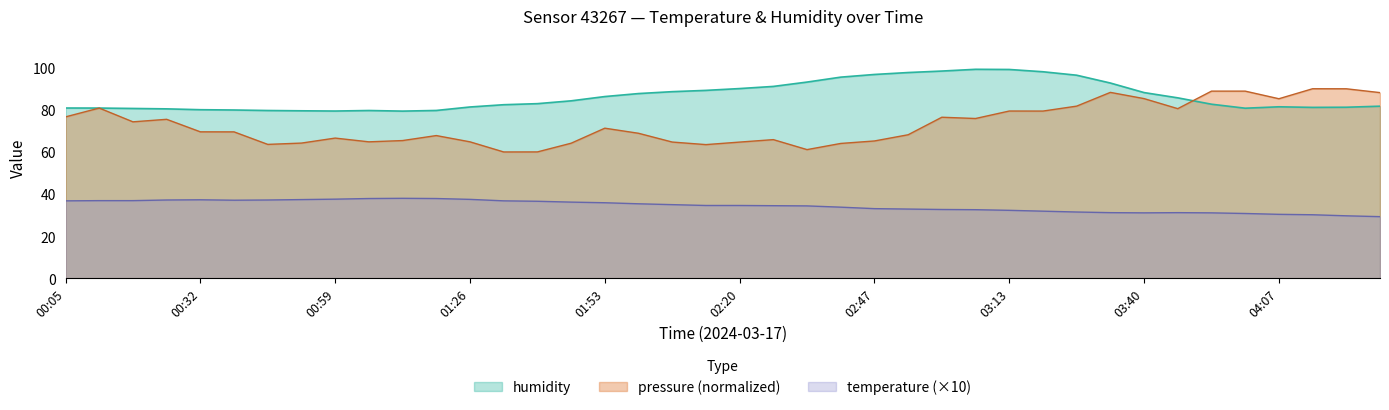

Which series has the widest spread of values?

pressure (normalized)